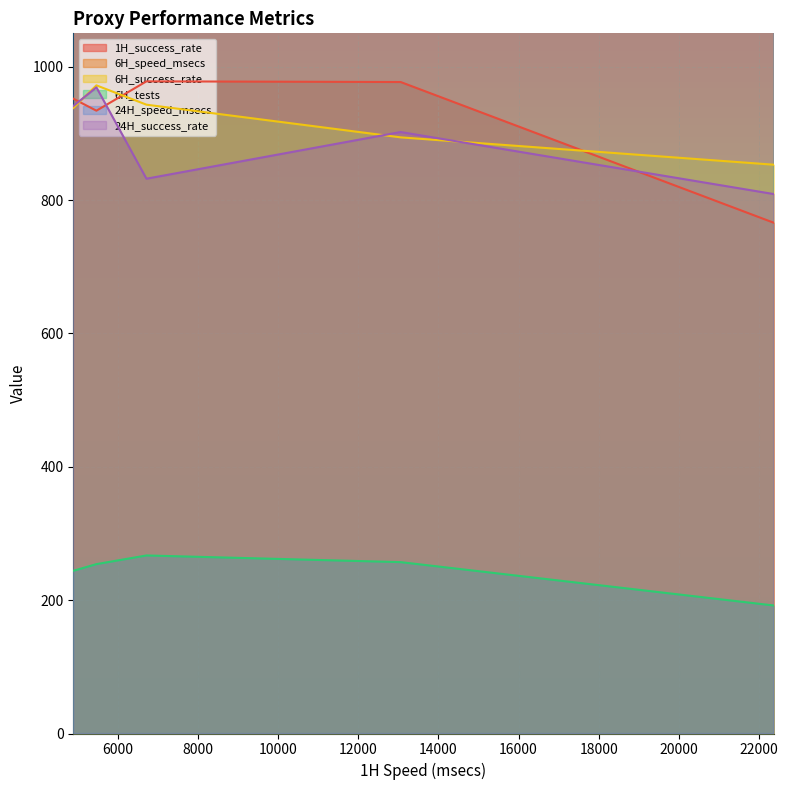

Is it true that 24H_speed_msecs equals 3877 at 157.230.103.91?

False